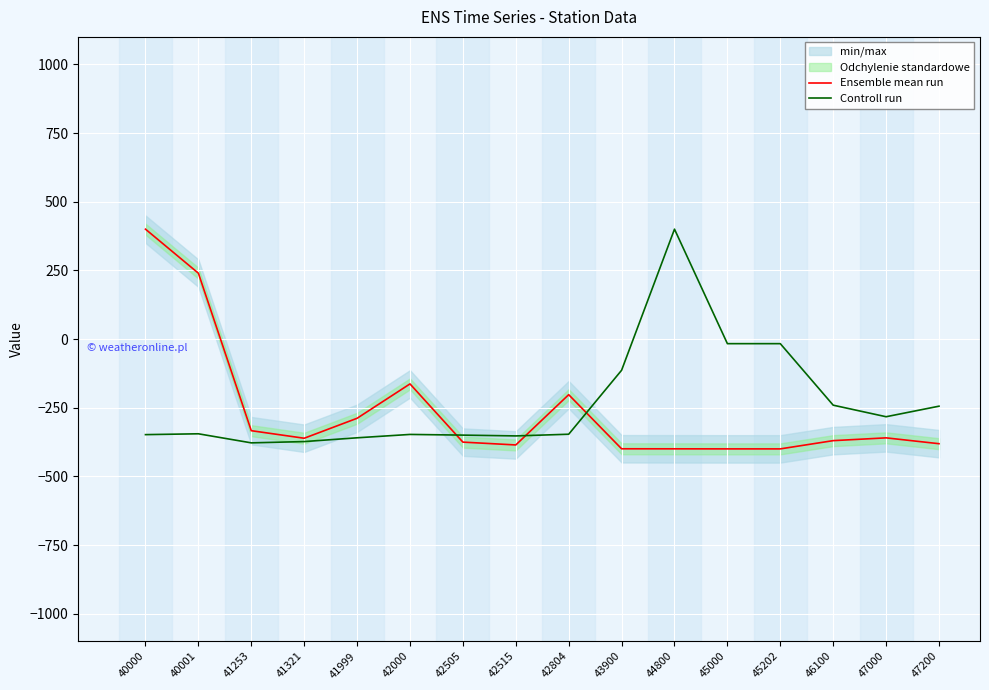

Reading left to right, extract all data points from this chart.

Ensemble mean run: 400.0	239.7	-333.6	-361.1	-288.5	-163.3	-375.3	-385.5	-202.5	-399.5	-399.7	-399.9	-399.9	-369.9	-359.7	-381.0
Controll run: -348.0	-344.9	-377.9	-373.3	-359.5	-347.3	-349.7	-352.7	-346.5	-113.7	400.0	-16.8	-16.8	-240.8	-282.8	-244.4